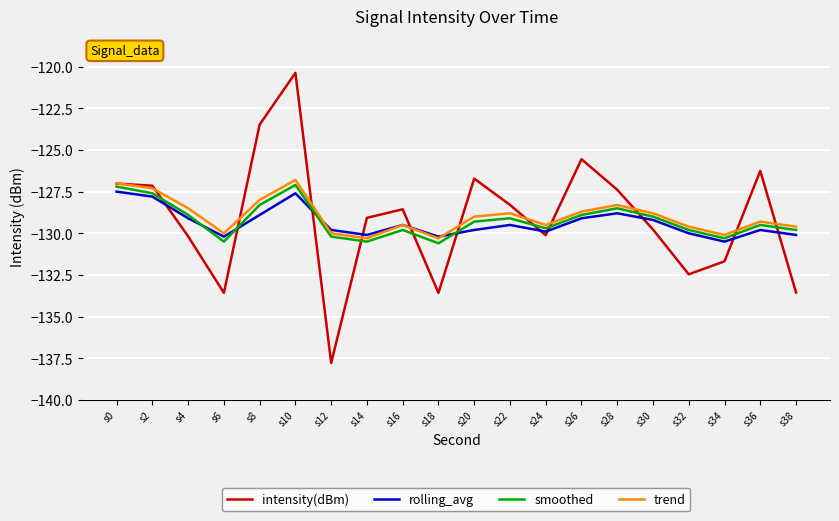

True or false: trend has more than 2 interior local peaks.

True